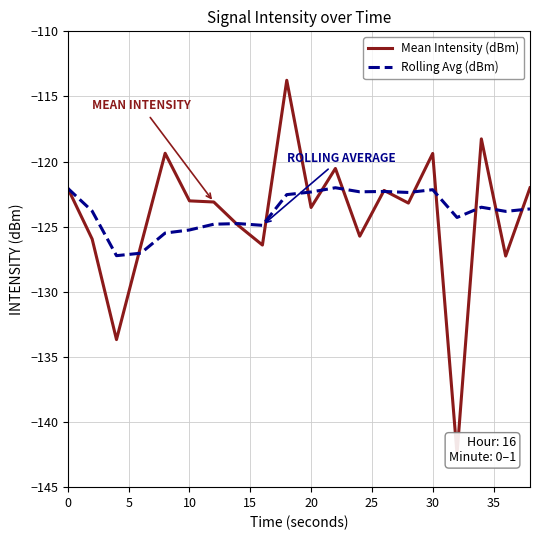

The Rolling Avg (dBm) series shows -122.2 at 30. True or false?

True